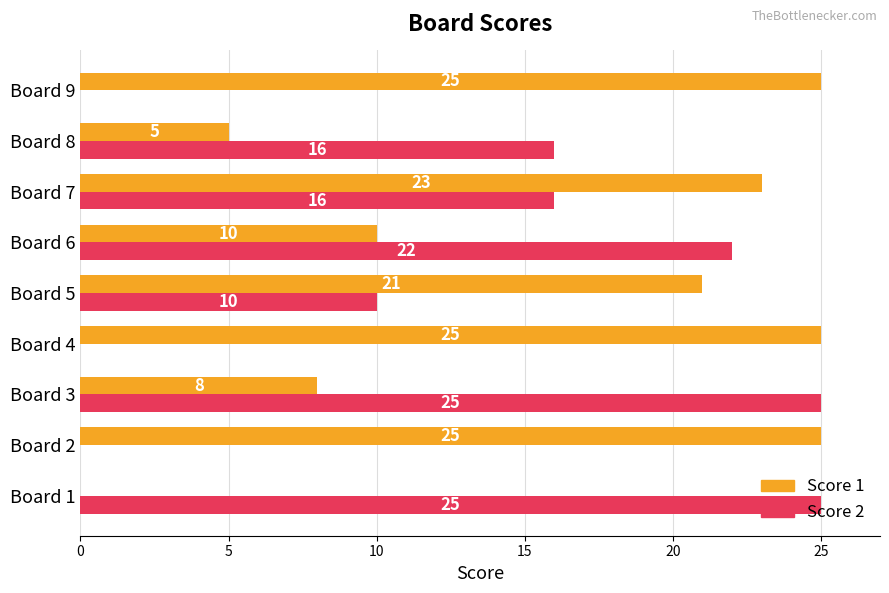

At which category is the sum across all series the highest?

Board 7